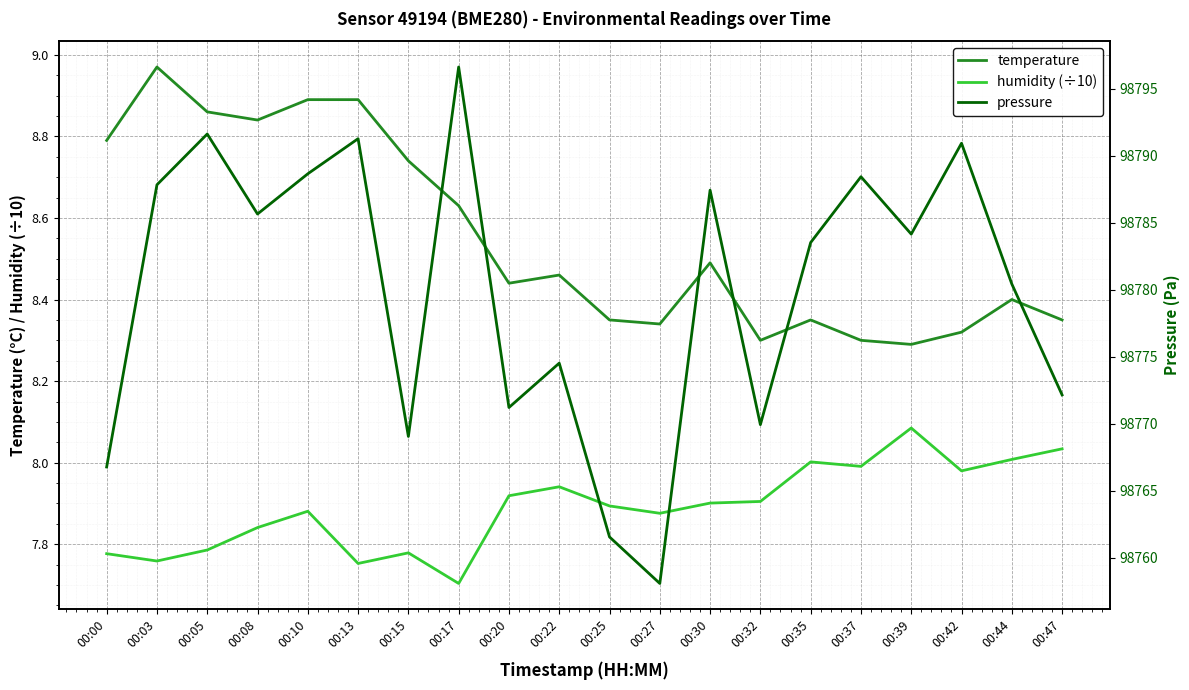

Where is the first local minimum for humidity (÷10)?

00:03